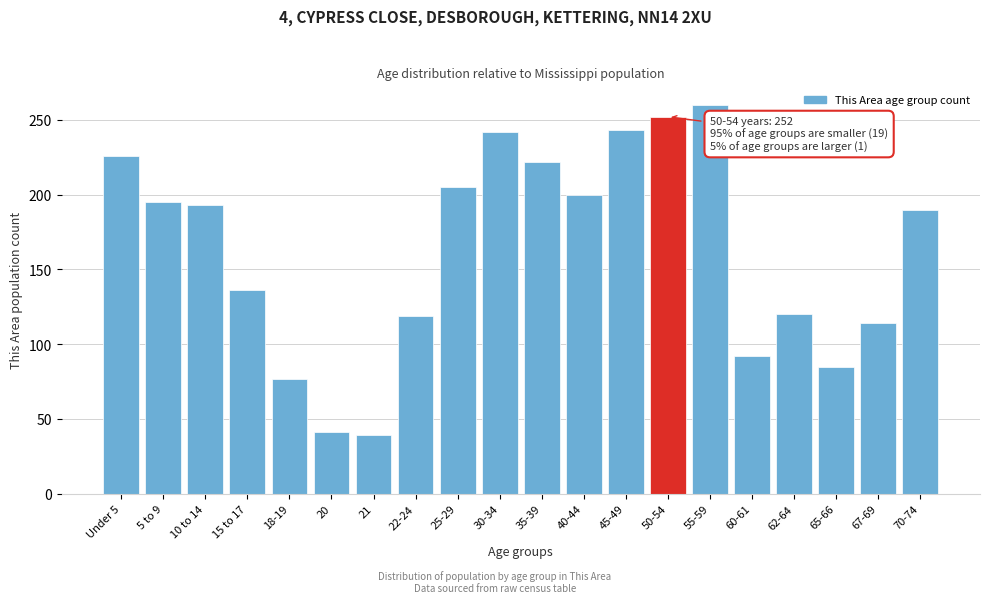

At which label is the value closest to 149?

15 to 17